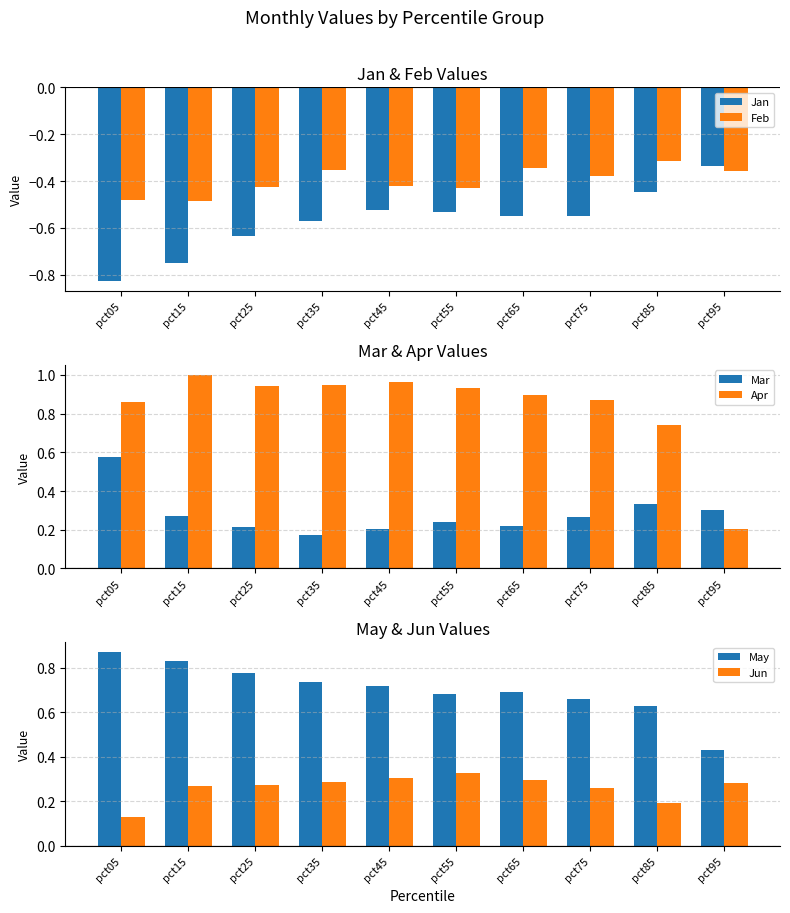

What is the sum of the May values at pct75 and pct25?

1.4